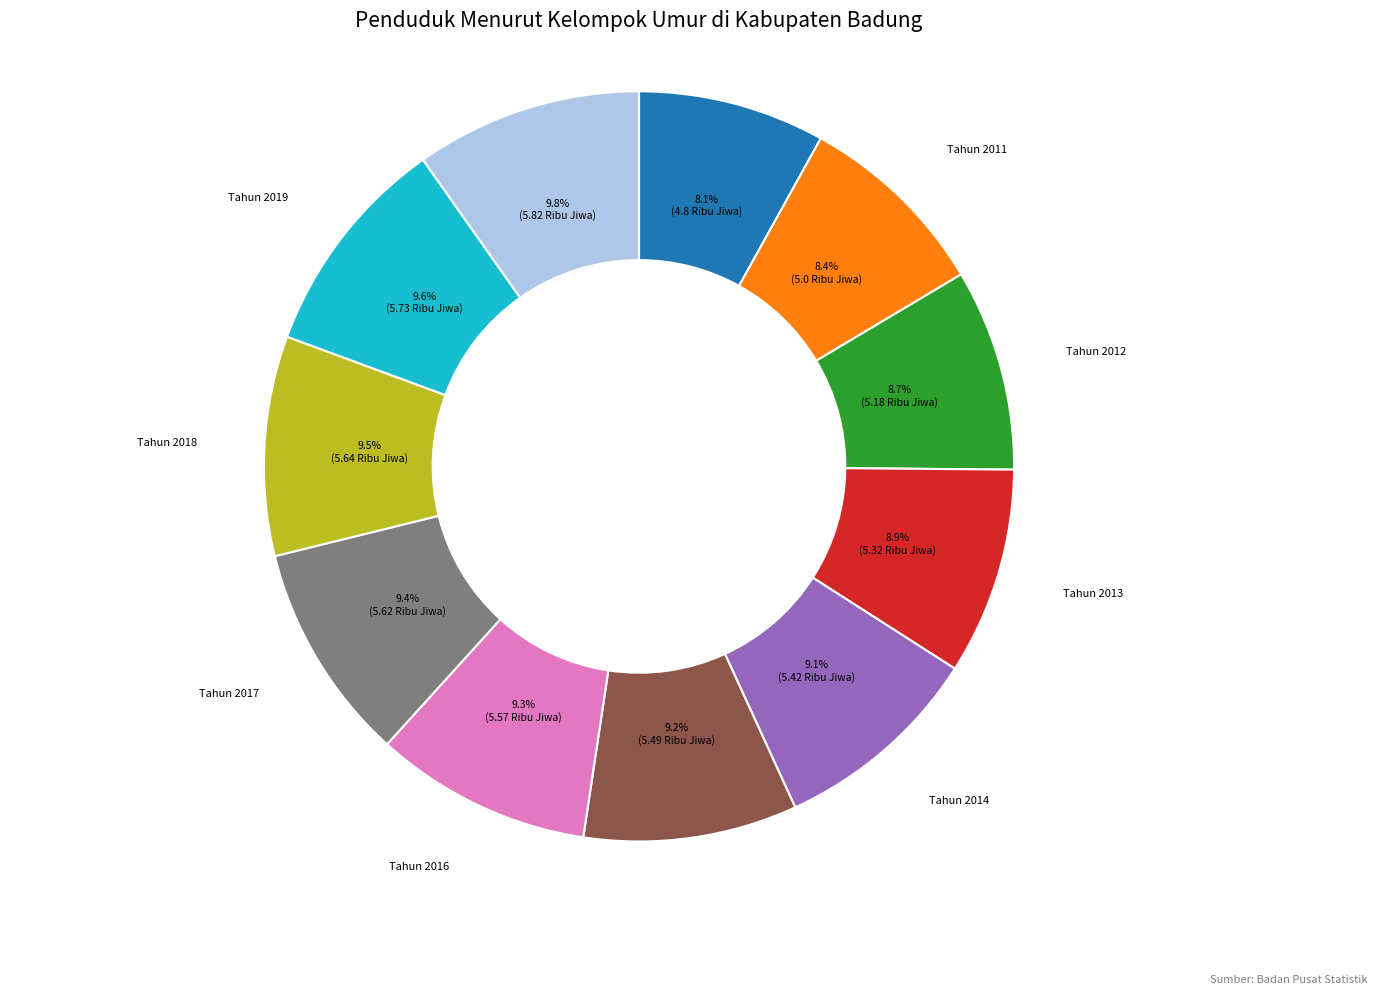

Combined, do Tahun 2011 and Tahun 2017 account for over 50%?

No